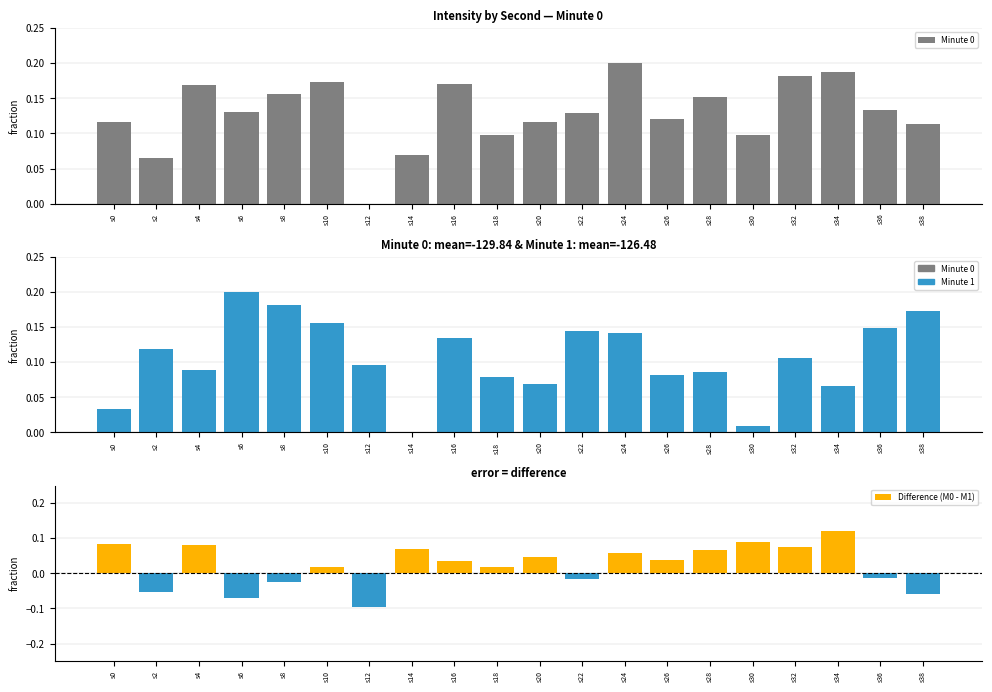

Which series has the largest total across all categories?

Minute 0